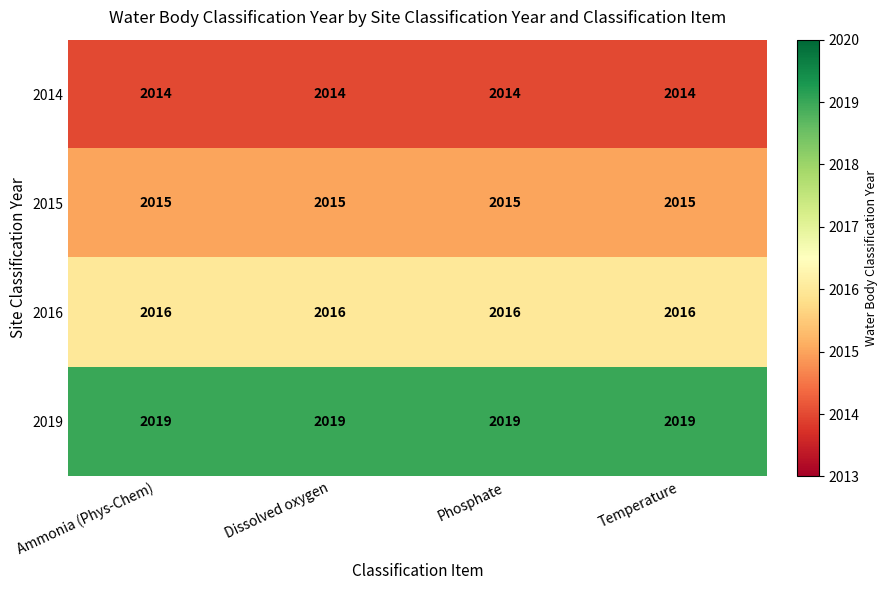

What is the total value across all series at Dissolved oxygen?

8064